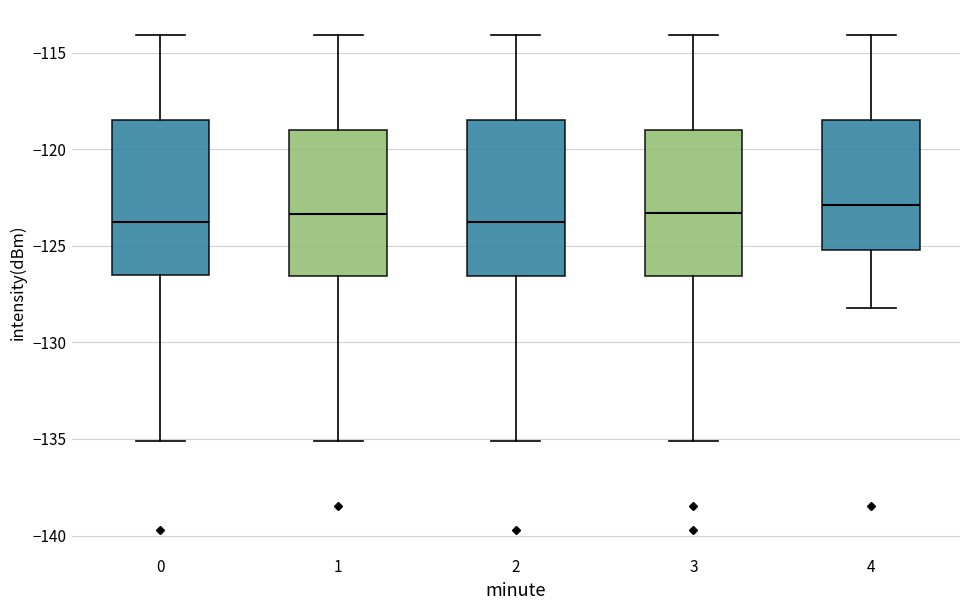

Where does the median line of the box at x = 1 sit on the y-axis? The values are not printed on the chart, so give them approximately, as read against the axis.

-123.5